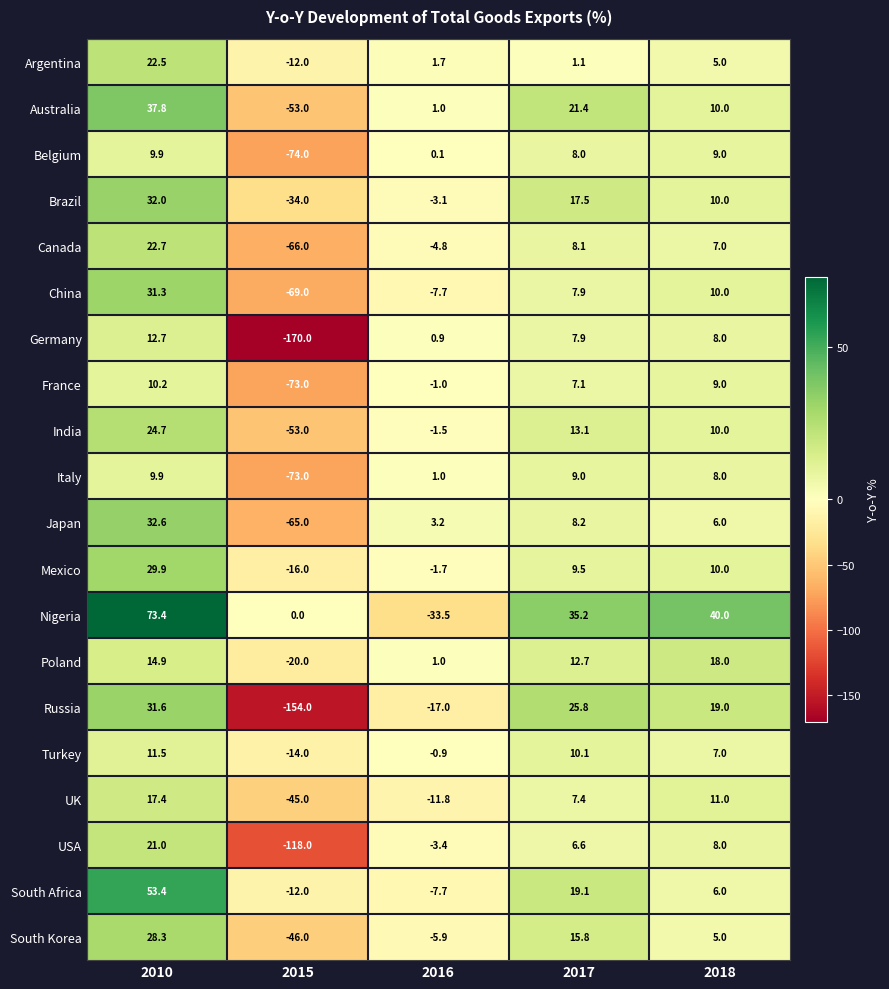

What is the approximate value of France at 2017?

7.1